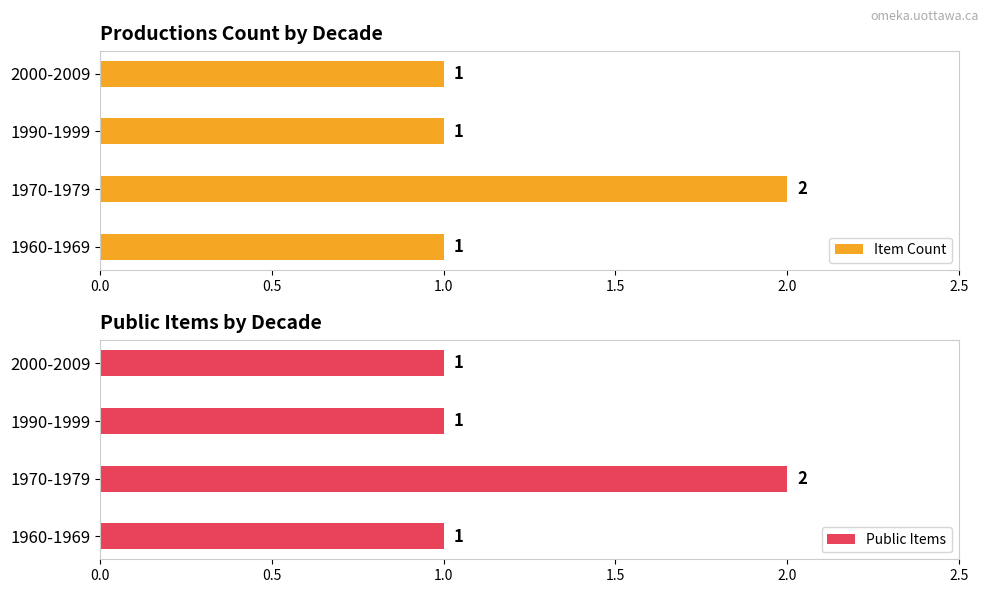

Are the bars grouped side by side (vs. stacked)?

Yes